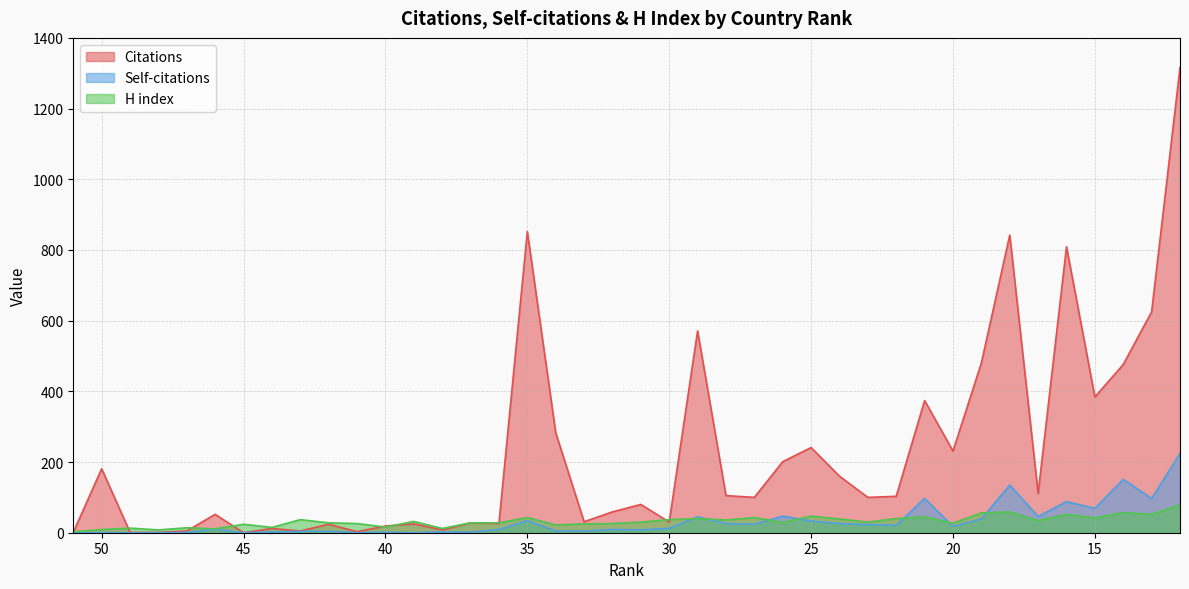

What is the value of the H index point at the 16th from the left?

28